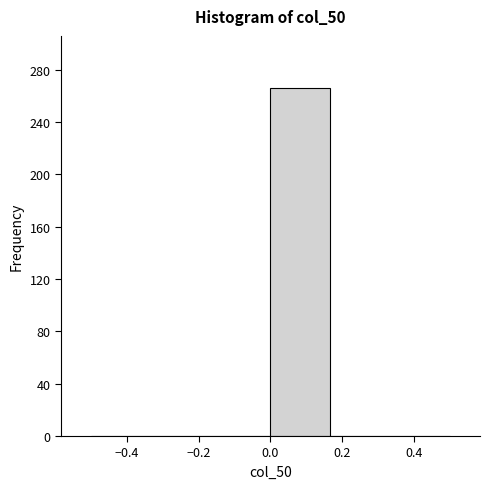

Over which range of the x-axis is the bar tallest?

0.00 to 0.16